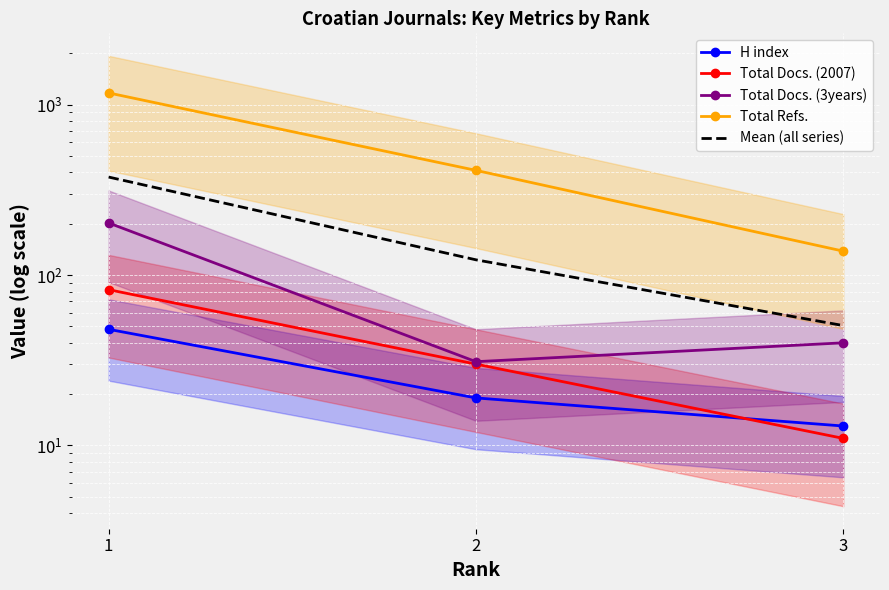

How many lines are shown in the chart?

5